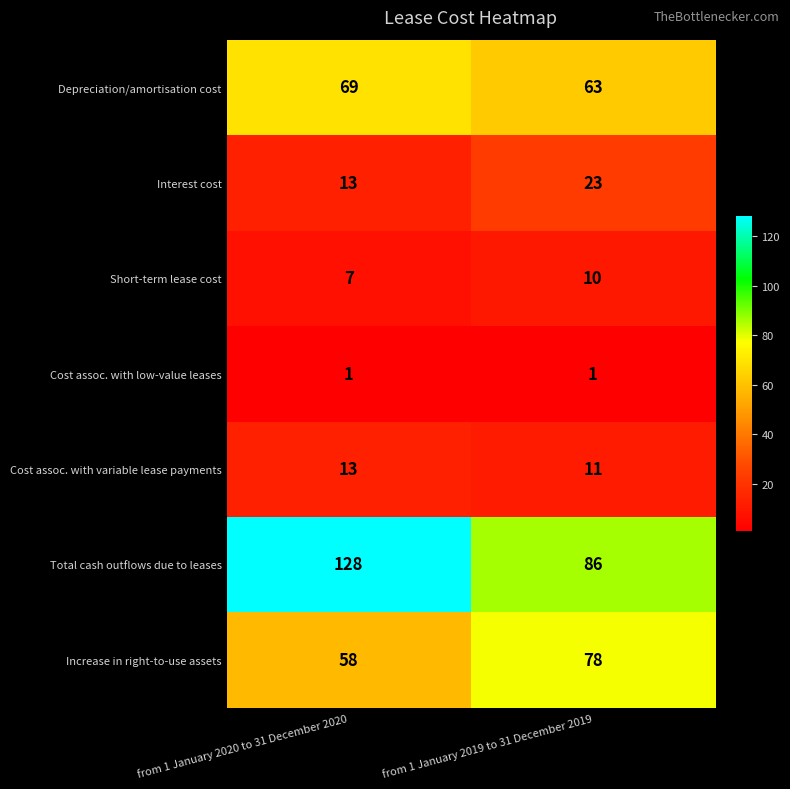

What is the total value across all series at from 1 January 2020 to 31 December 2020?

289